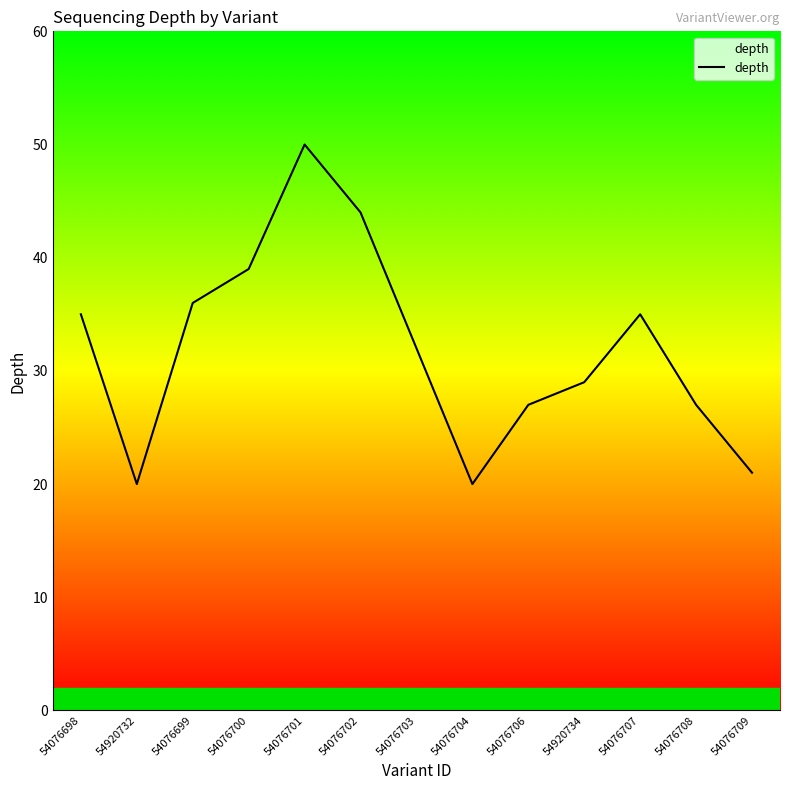

Which label corresponds to the largest value in the chart?

54076701